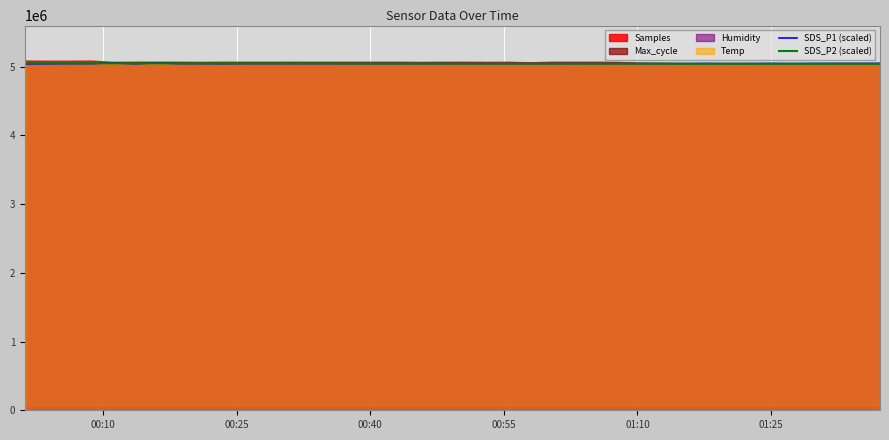

What is the lowest value of the SDS_P1 (scaled) series?

5039264.0